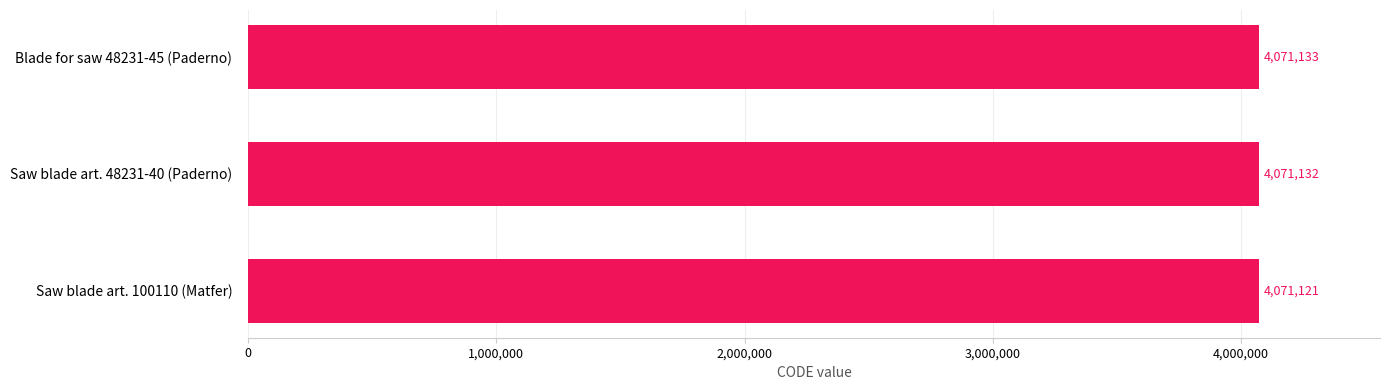

The value at Saw blade art. 48231-40 (Paderno) is 7005376. True or false?

False